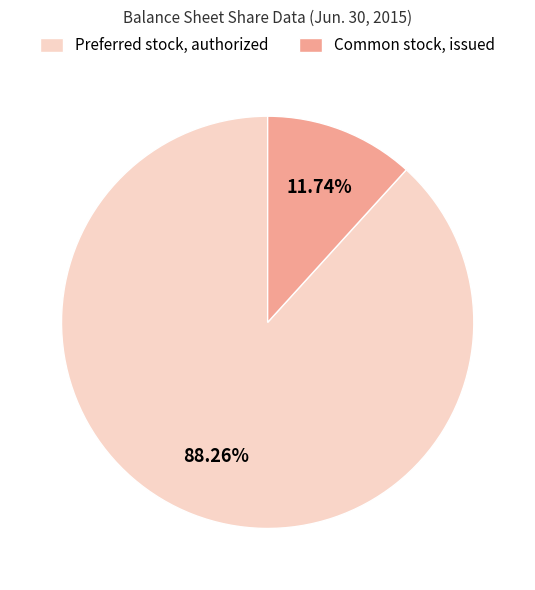

True or false: Common stock, issued accounts for 17% of the total.

False